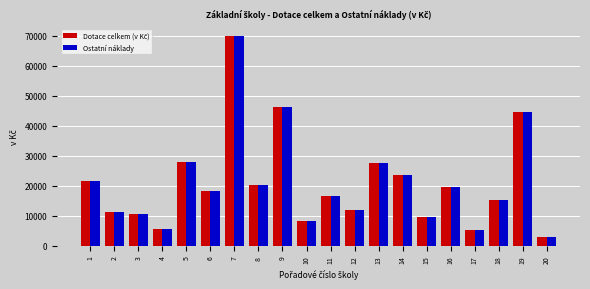

The value of Ostatní náklady at 13 is 16098. True or false?

False